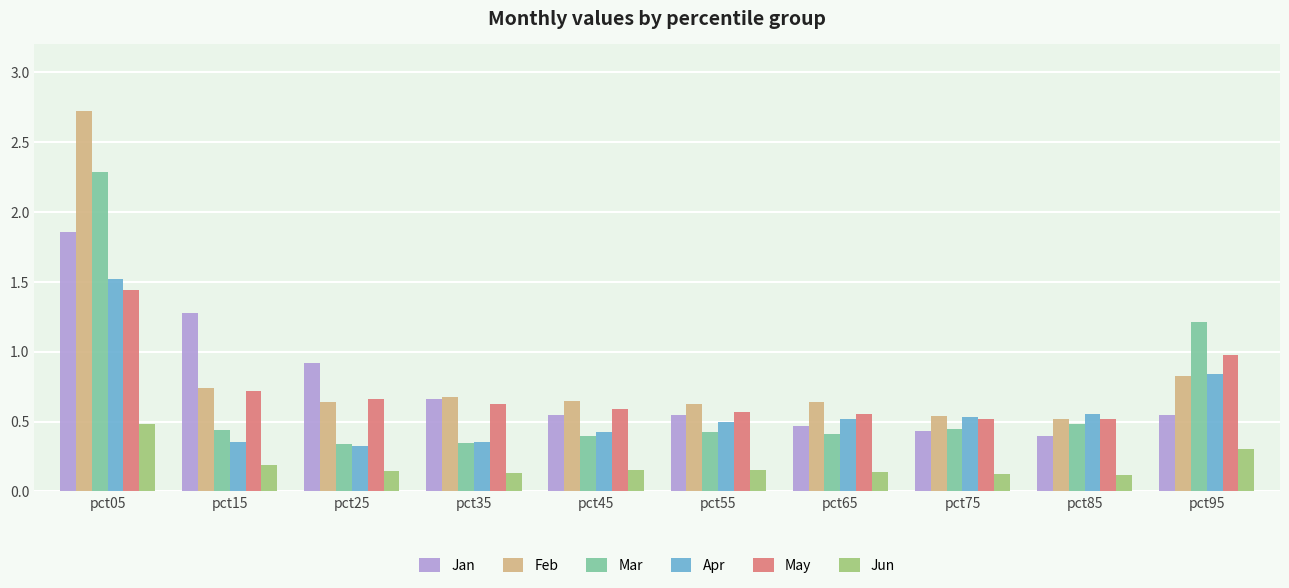

Which series has the largest range (max minus min)?

Feb